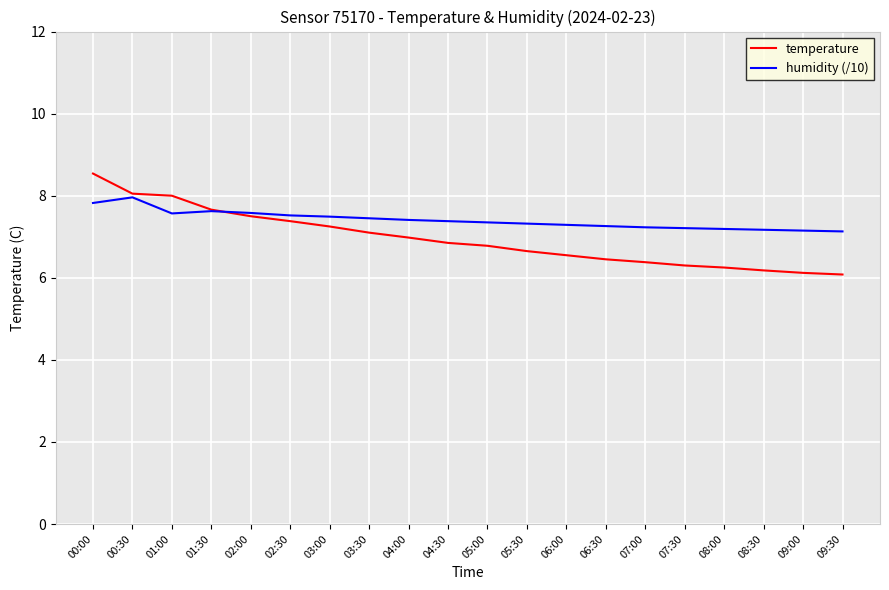

Is this an area chart (filled region under the line)?

No